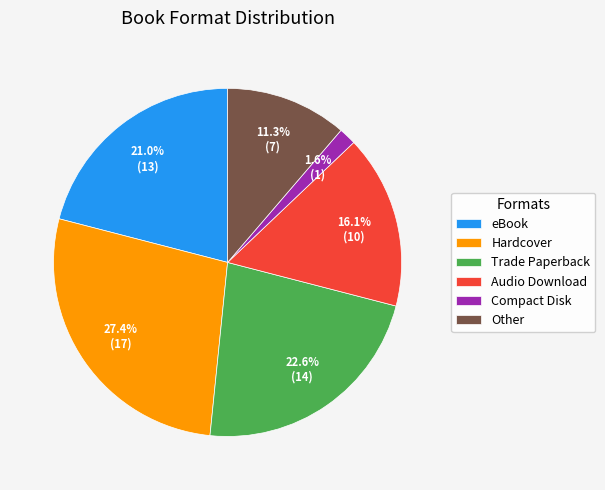

The Compact Disk slice represents 2% of the pie. True or false?

True